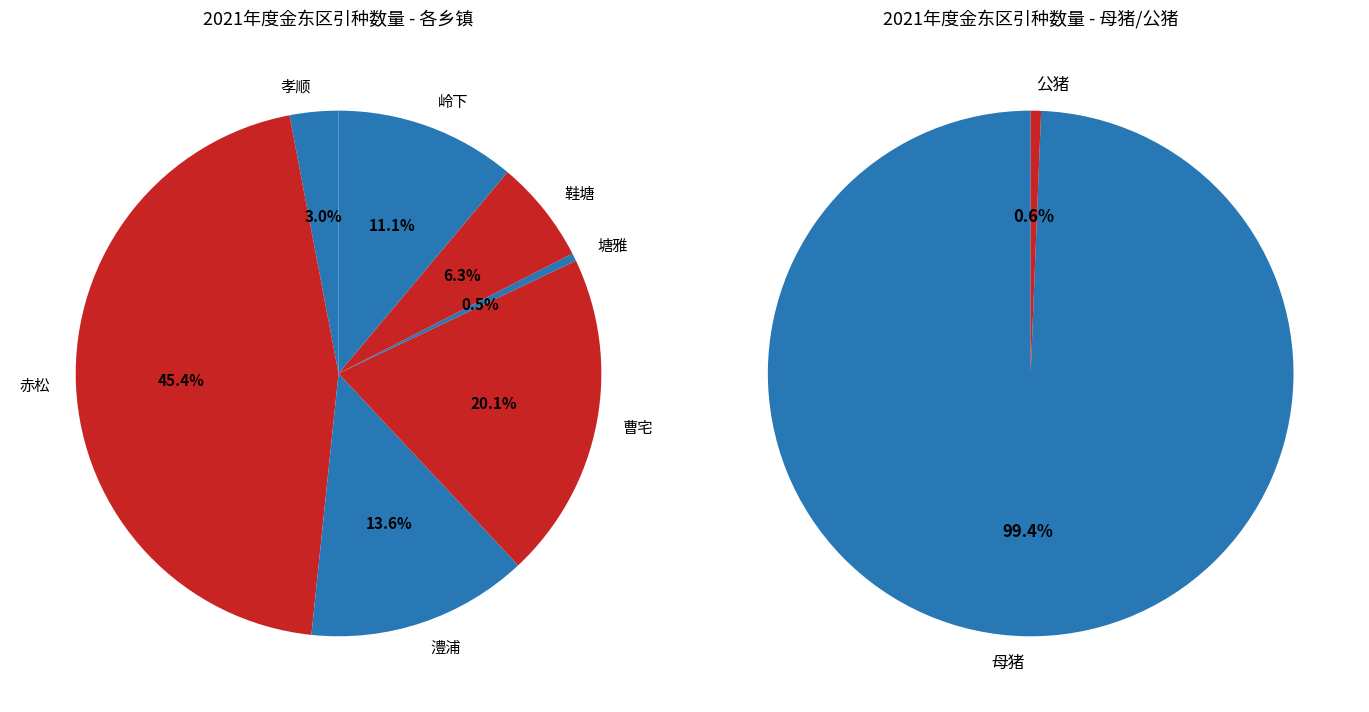

Is 27 the majority of the pie?

No